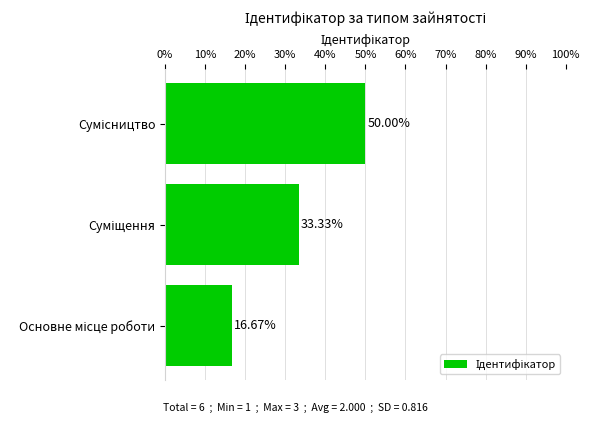

What is the difference between the maximum and minimum values?

33.3